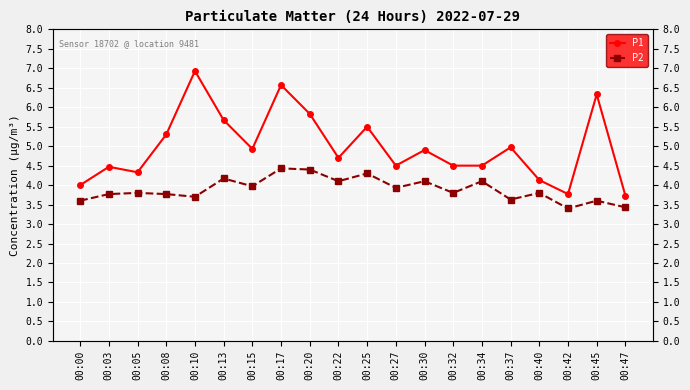

True or false: P1 has a value of 5.7 at 00:13.

True